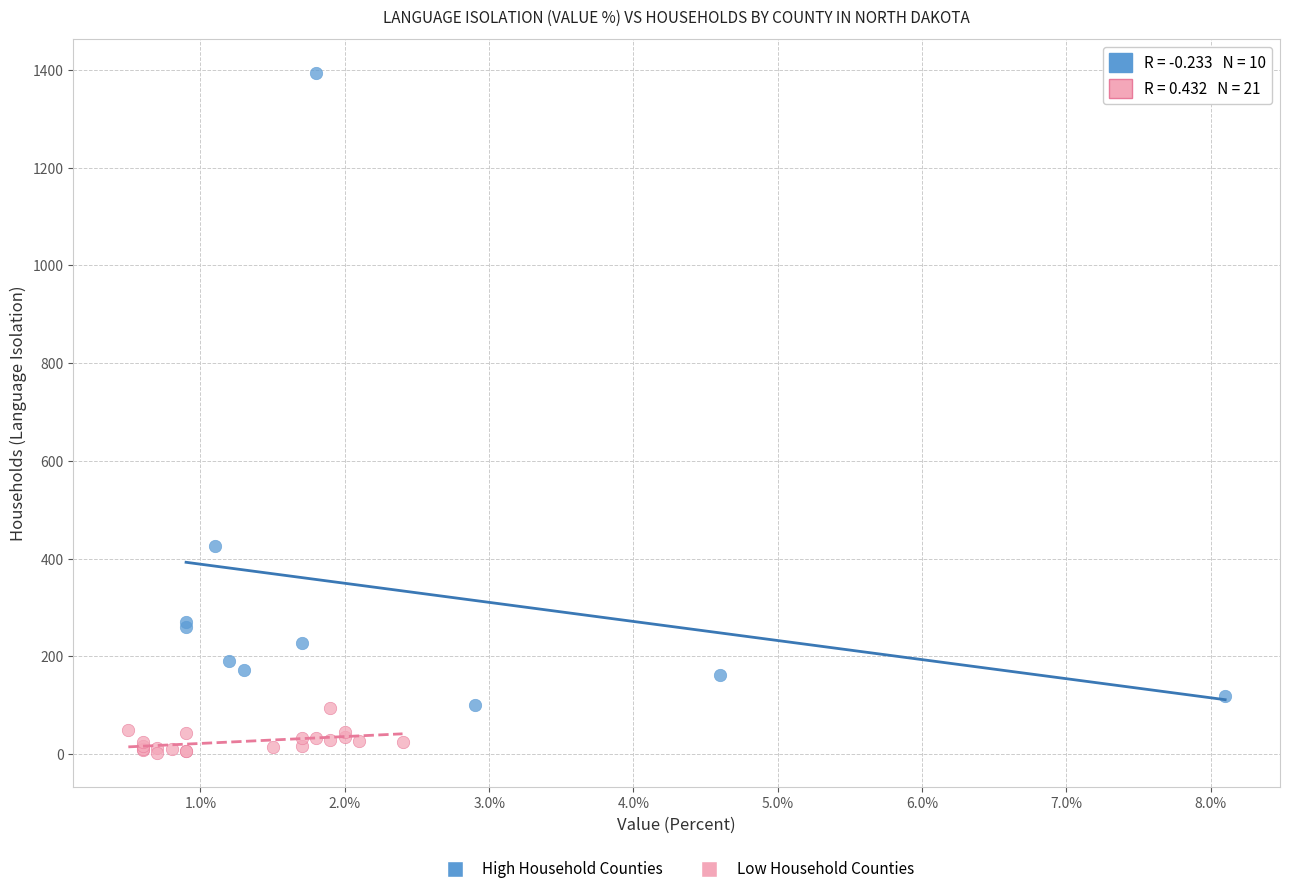

What are all the series names shown in the legend?

High Household Counties, Low Household Counties